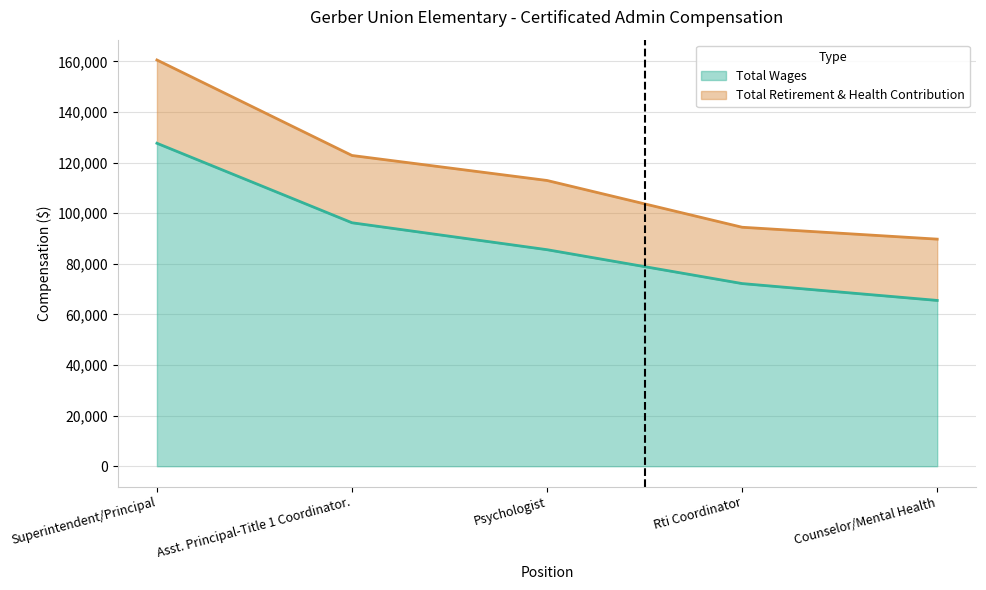

What is the approximate value at Superintendent/Principal, to the nearest 100?

127600